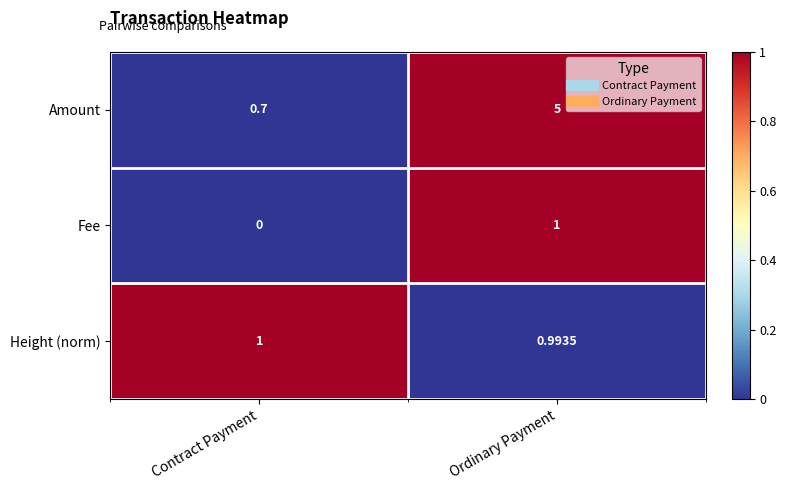

How many data points in Amount are less than 5?

1